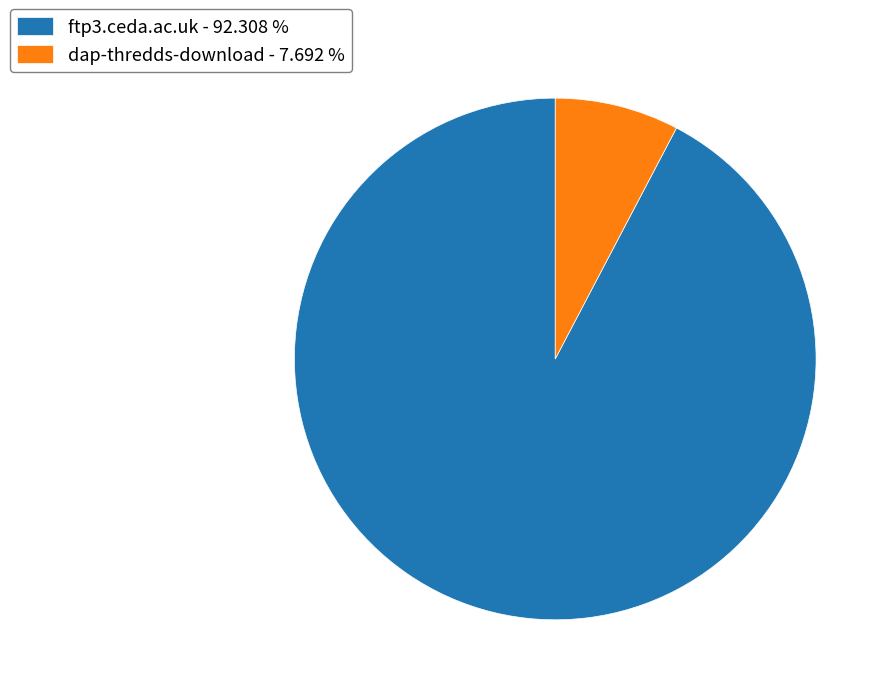

The dap-thredds-download slice represents 8% of the pie. True or false?

True